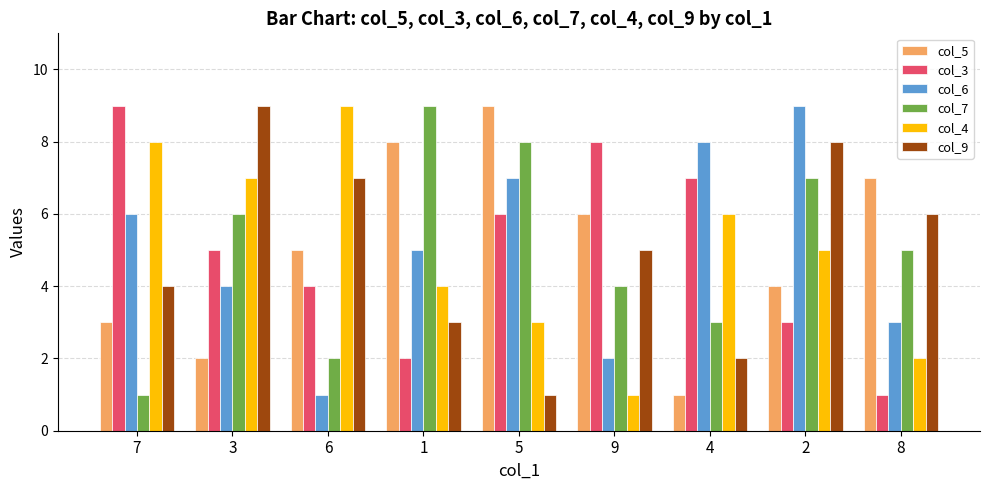

The value of col_7 at 9 is 1. True or false?

False